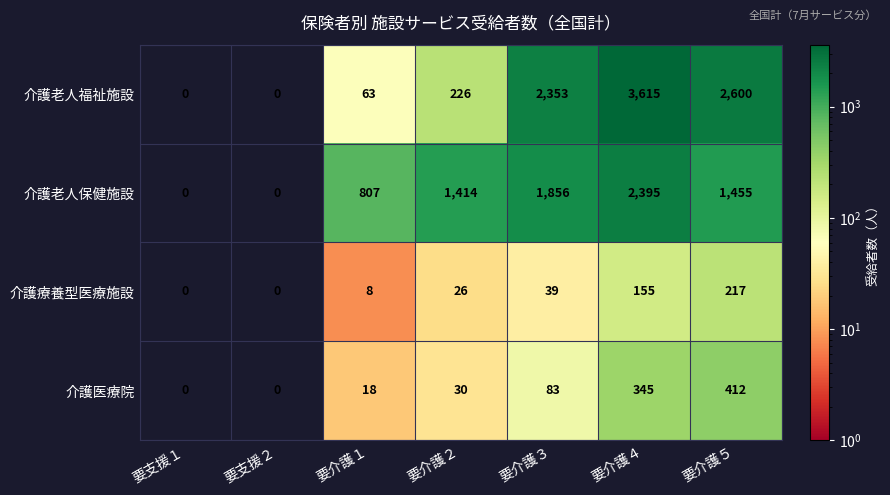

At which category is the sum across all series the highest?

要介護４